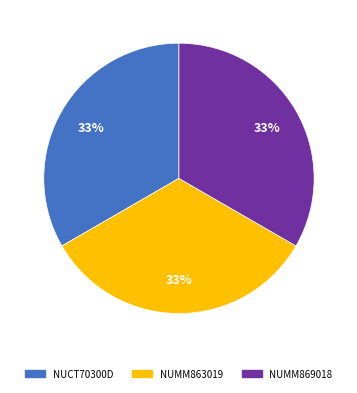

To the nearest percent, what portion does NUMM863019 represent?

33%